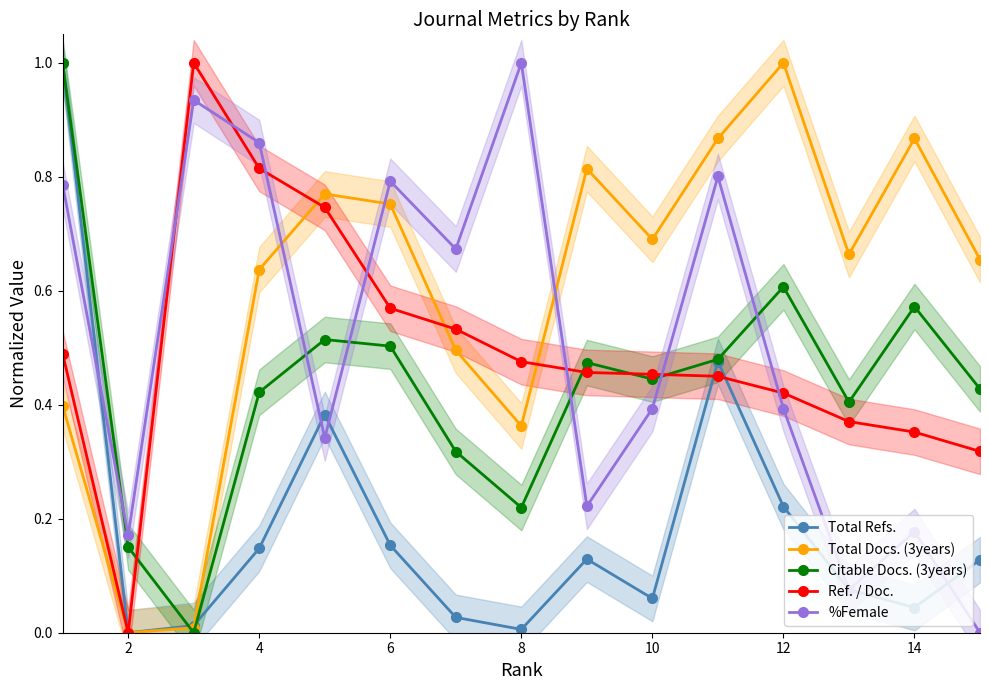

True or false: %Female and Citable Docs. (3years) cross at least once.

True